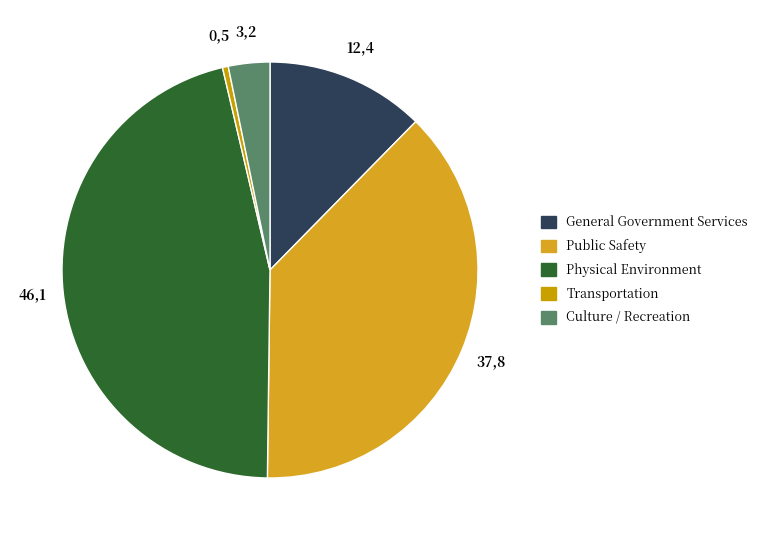

How many slices are in this pie chart?

5